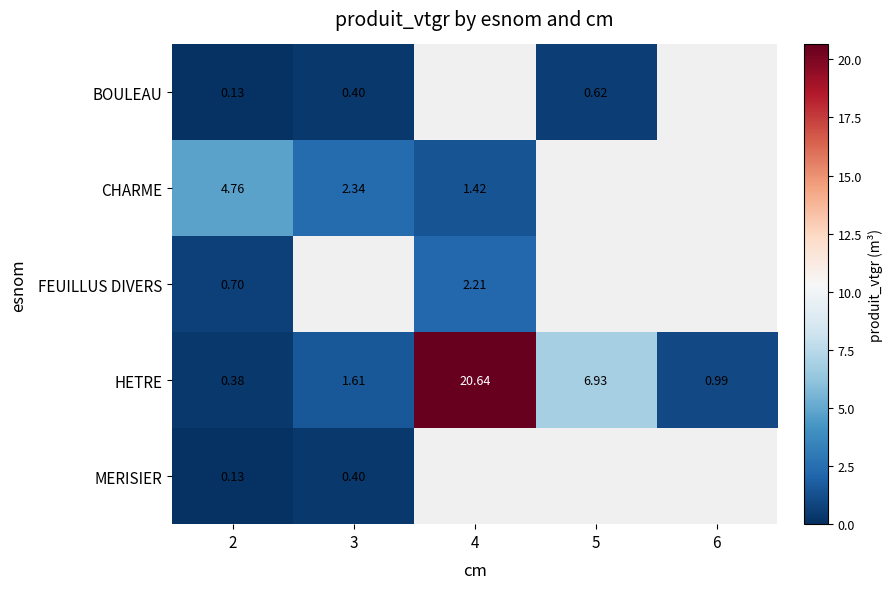

Is the value of BOULEAU at 5 greater than the value of FEUILLUS DIVERS at 4?

No